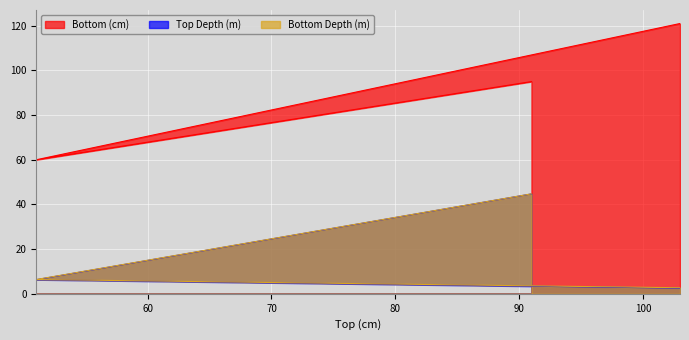

What are all the series names shown in the legend?

Bottom (cm), Top Depth (m), Bottom Depth (m)